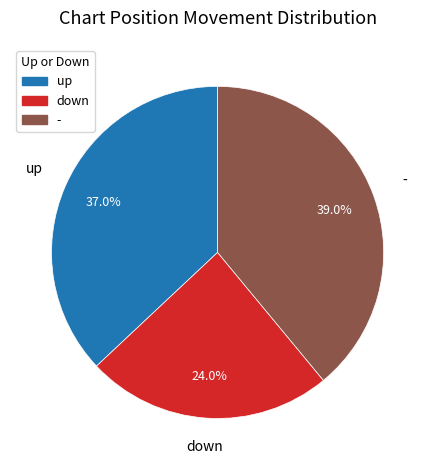

Between - and down, which is larger?

-